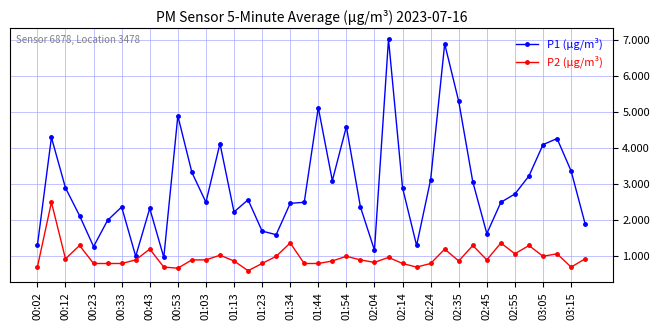

True or false: P1 (µg/m³) has more than 0 interior local peaks.

True